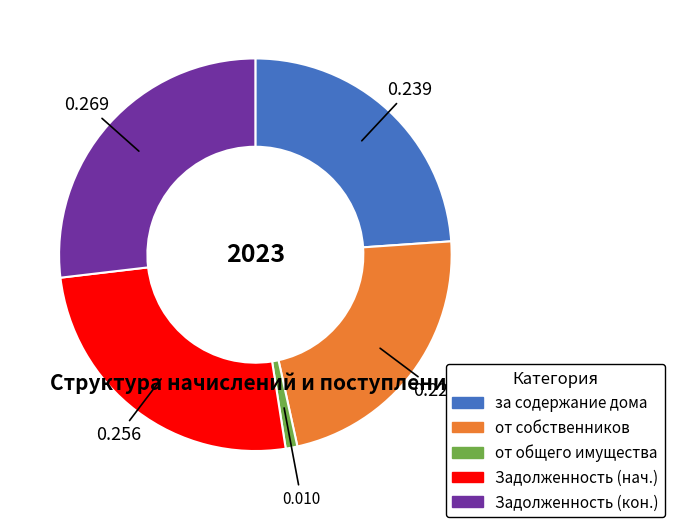

How many slices are in this pie chart?

5